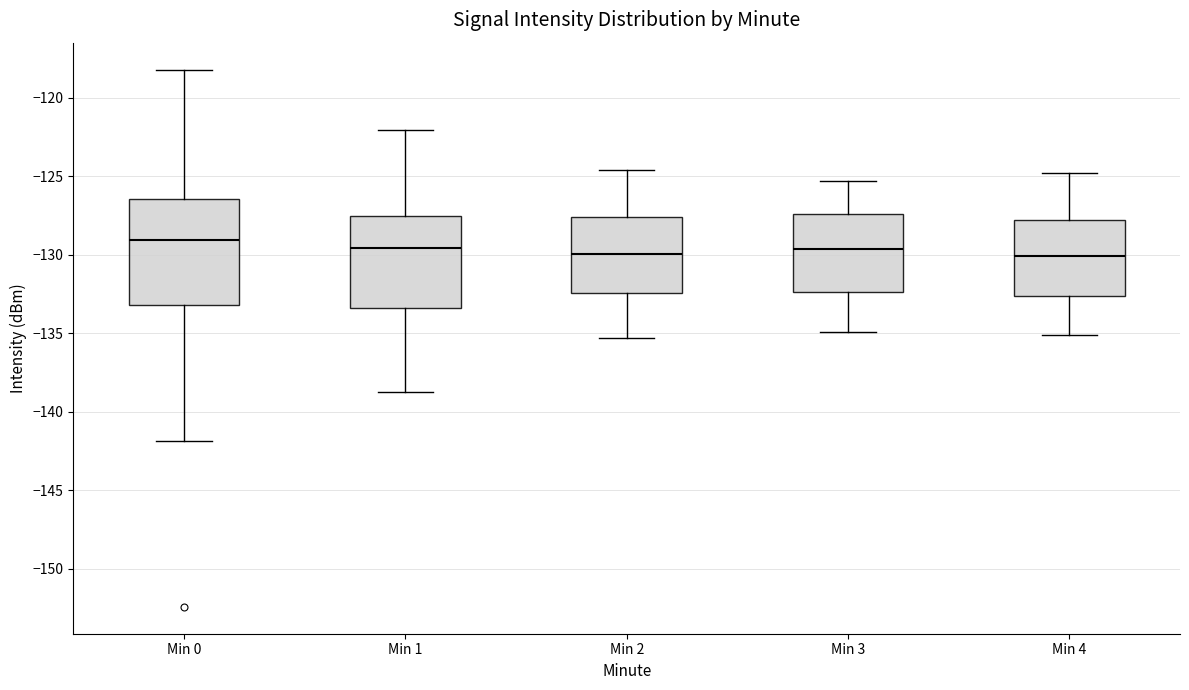

Which box is the tallest, from its lower edge to its upper edge?

Min 0